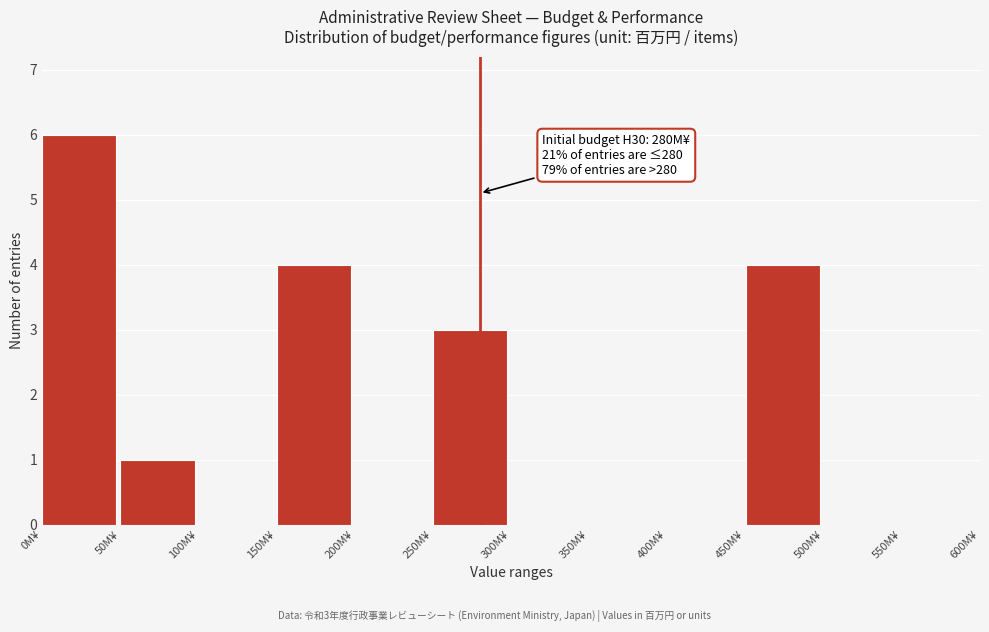

Which range on the x-axis has the tallest bar?

0 to 50